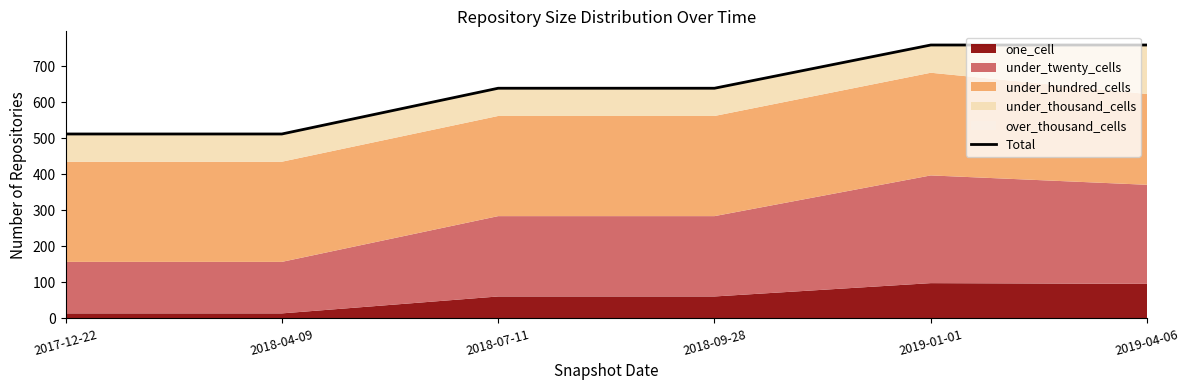

List the labels in order of value, smallest first.

2017-12-22, 2018-04-09, 2018-07-11, 2018-09-28, 2019-01-01, 2019-04-06